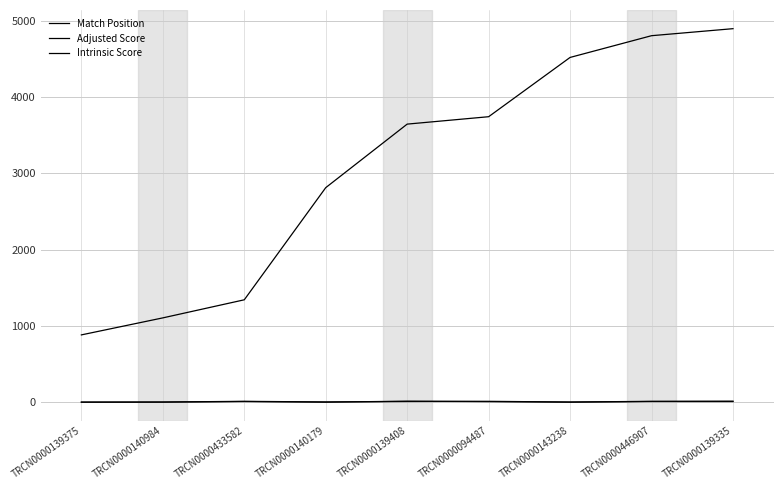

Does the chart have visible grid lines?

Yes